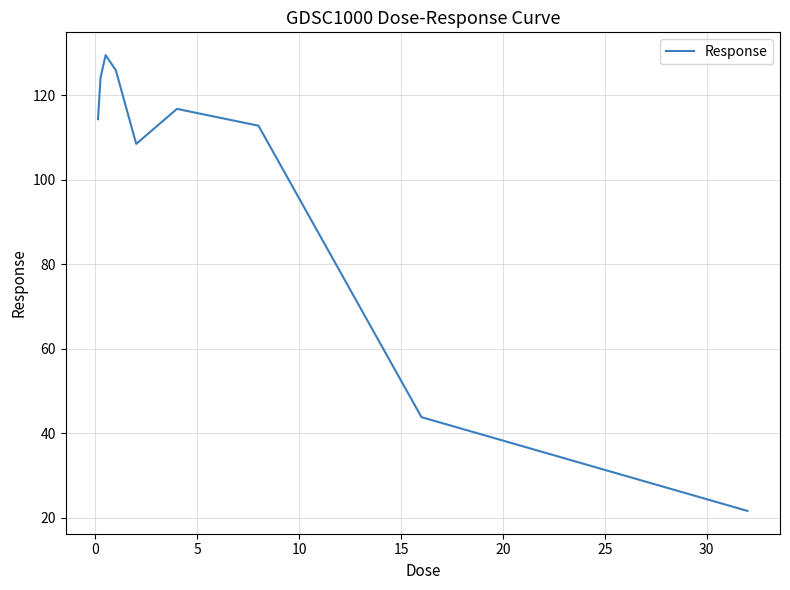

What is the greatest value displayed?

129.5